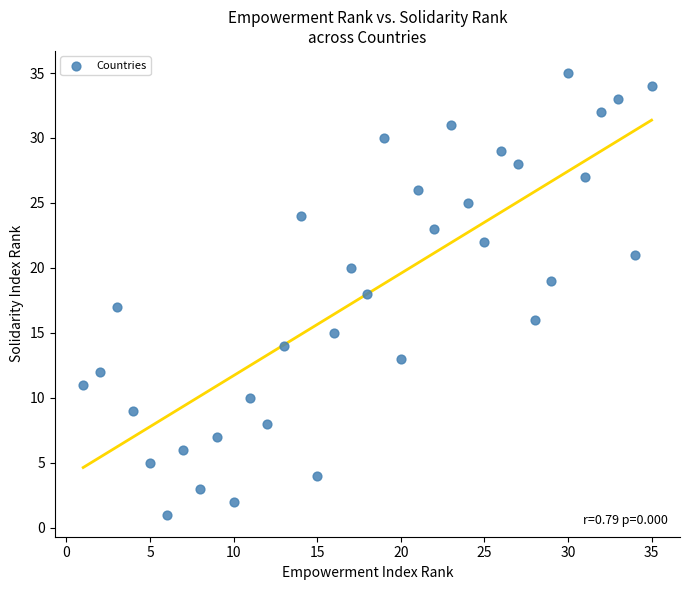

What is the range of X values (max minus min)?

34